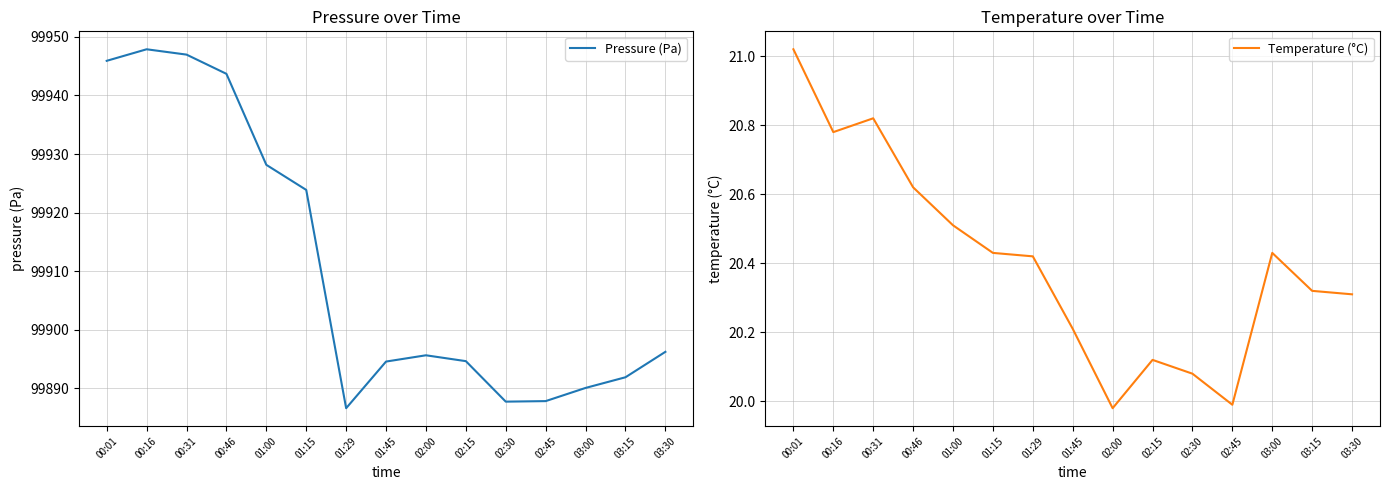

True or false: Pressure (Pa) and Temperature (°C) cross at least once.

False